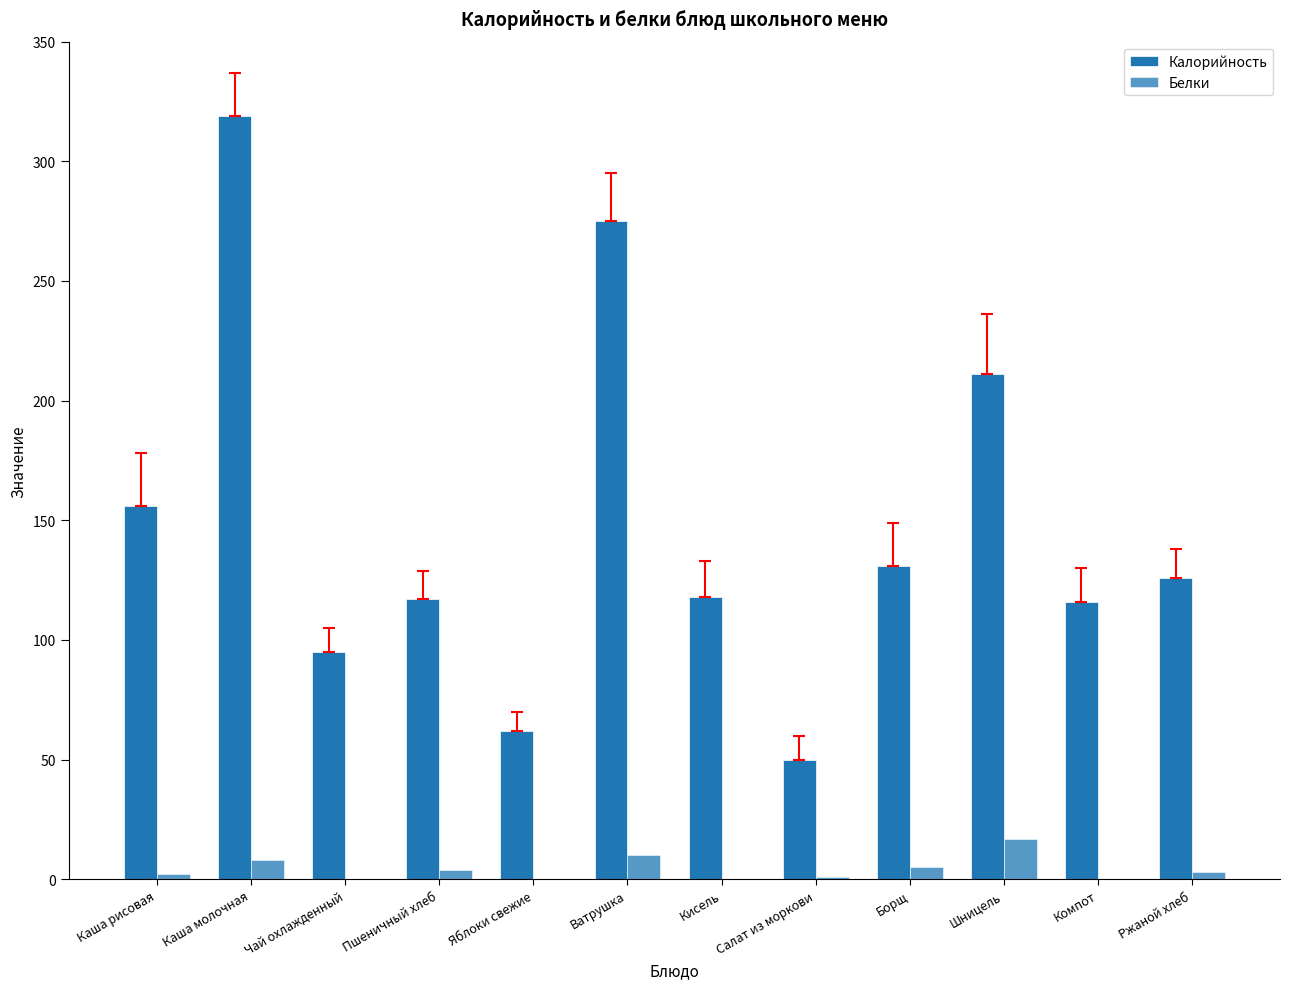

Are the bars horizontal?

No